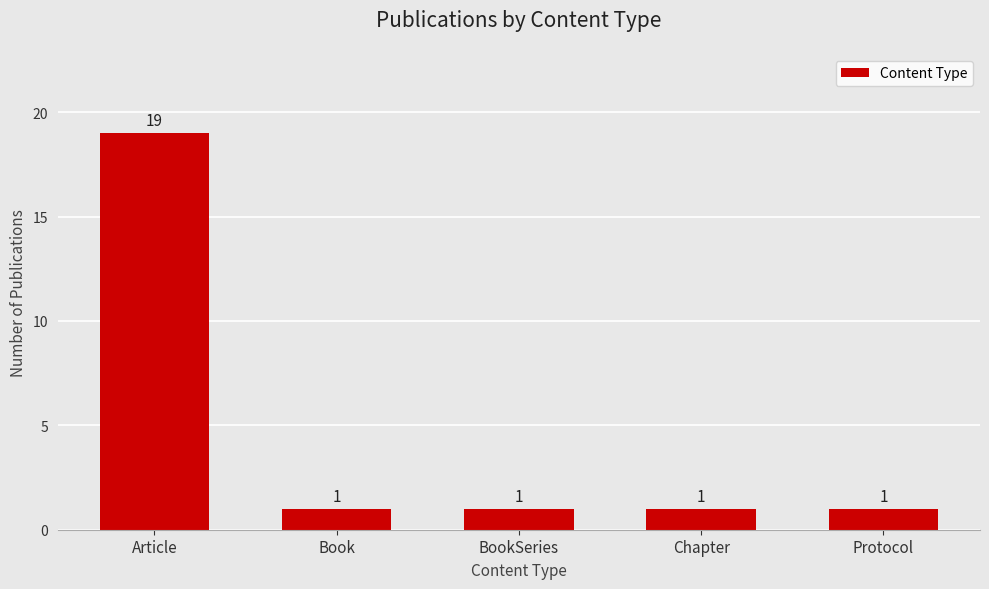

The value at Book is 1. True or false?

True